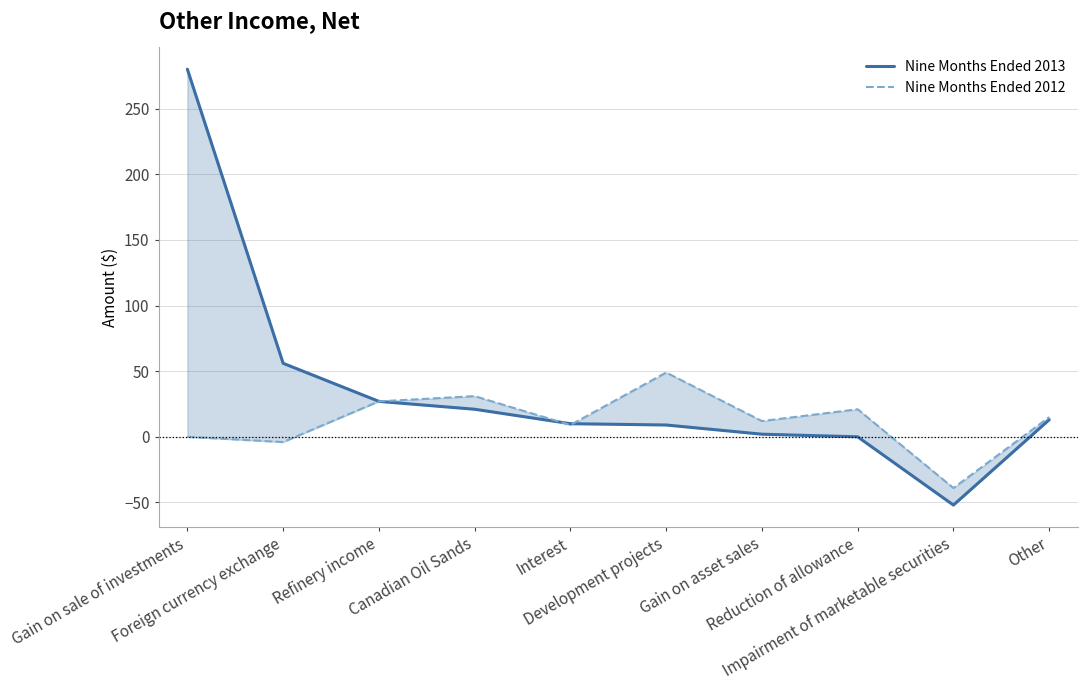

Between Development projects and Impairment of marketable securities, which series saw the biggest shift?

Nine Months Ended 2012